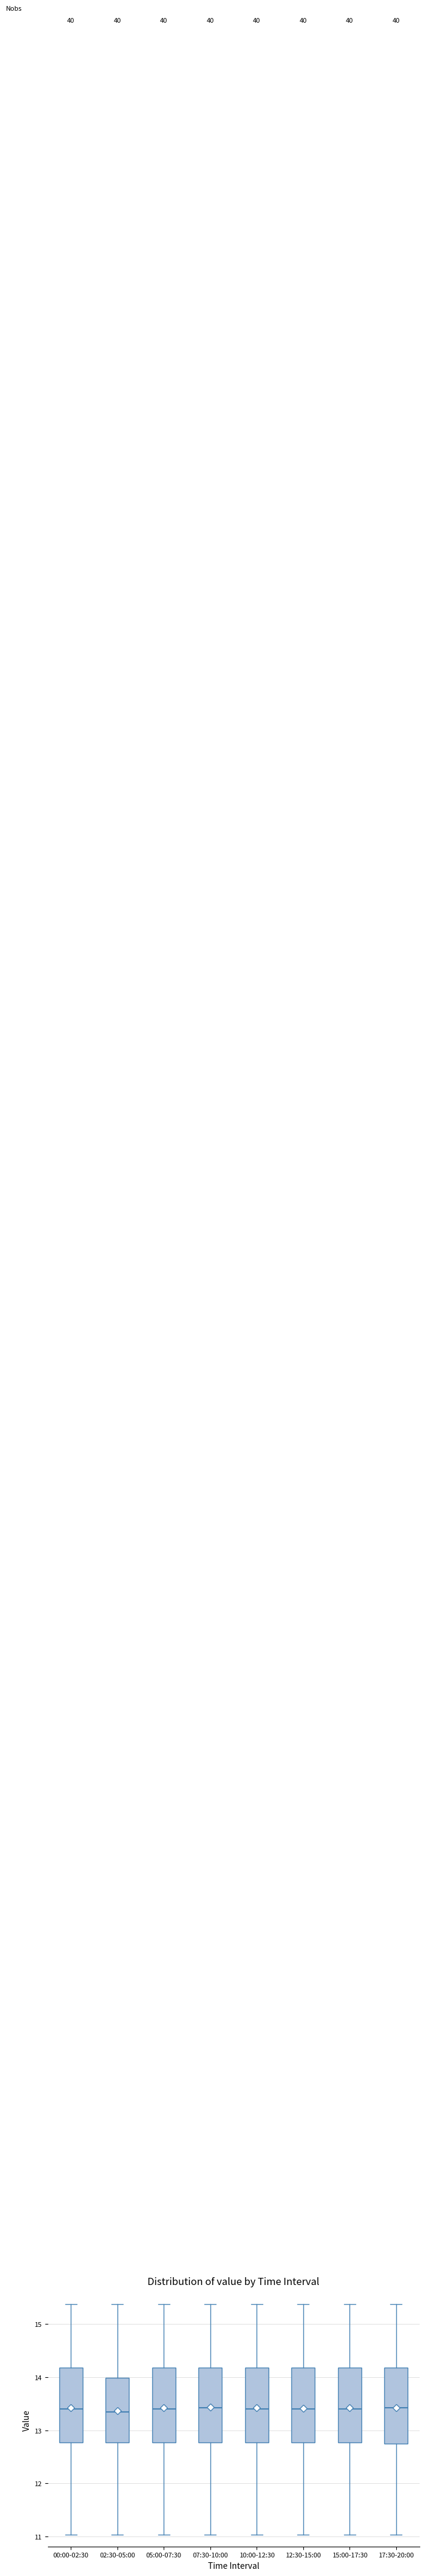

Reading left to right, read every box against the y-axis: the position of its median line, the range the box covers, and the ends of its whiskers. The values are not printed on the chart, so give them approximately, as read against the axis.

00:00-02:30: median 13.4, box 12.8 to 14.2, whiskers 11.0 to 15.4
02:30-05:00: median 13.4, box 12.8 to 14.0, whiskers 11.0 to 15.4
05:00-07:30: median 13.4, box 12.8 to 14.2, whiskers 11.0 to 15.4
07:30-10:00: median 13.4, box 12.8 to 14.2, whiskers 11.0 to 15.4
10:00-12:30: median 13.4, box 12.8 to 14.2, whiskers 11.0 to 15.4
12:30-15:00: median 13.4, box 12.8 to 14.2, whiskers 11.0 to 15.4
15:00-17:30: median 13.4, box 12.8 to 14.2, whiskers 11.0 to 15.4
17:30-20:00: median 13.4, box 12.8 to 14.2, whiskers 11.0 to 15.4